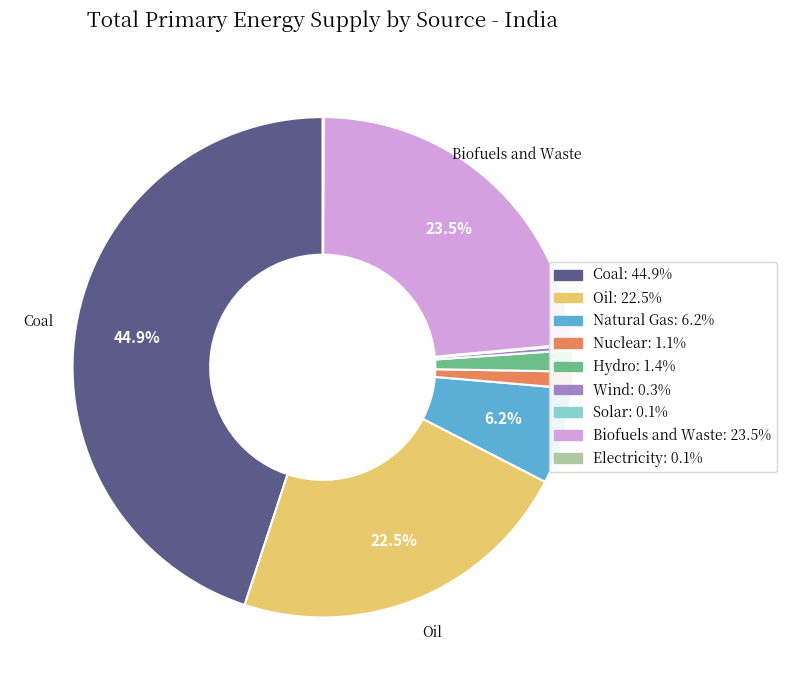

Is there any slice that represents more than half of the pie?

No